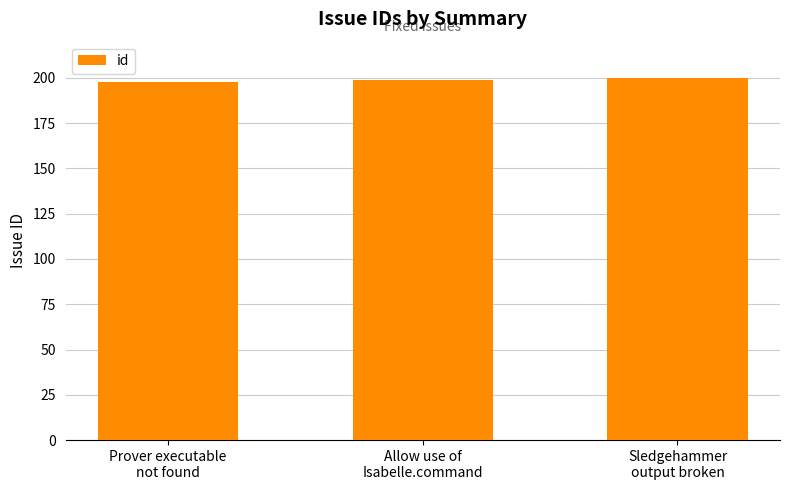

What is the sum of the values at Prover executable
not found and Sledgehammer
output broken?

398